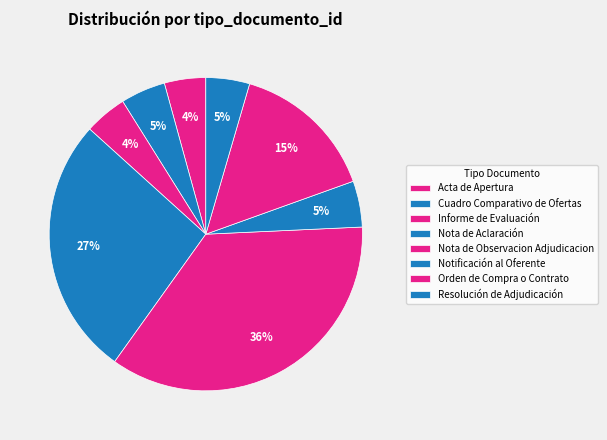

Approximately how many times larger is the value at Notificación al Oferente compared to Orden de Compra o Contrato?

0.3